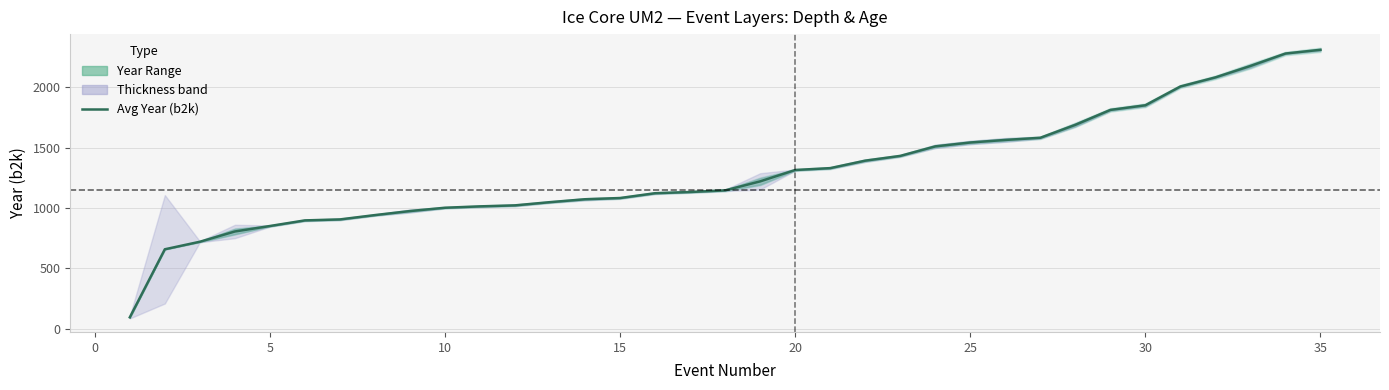

True or false: the data shows 1082.5 at 15.

True